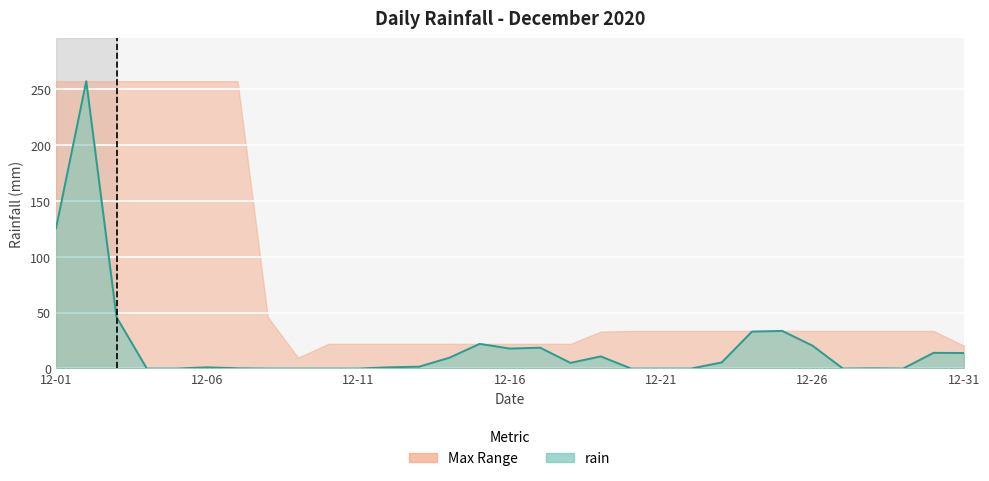

Where is the data nearest to the value 128?

12-01